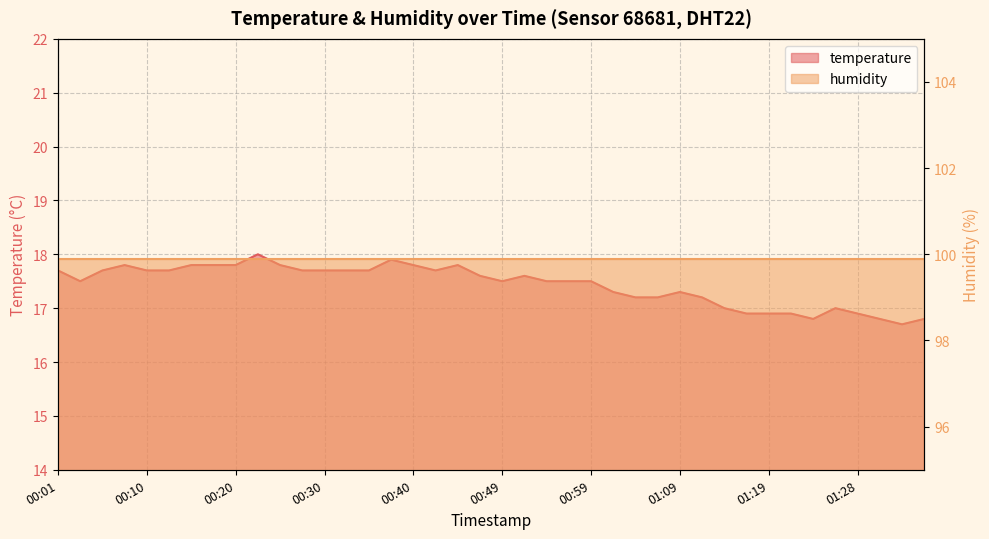

Rank the categories by value from lowest to highest.

01:33, 01:24, 01:31, 01:36, 01:16, 01:19, 01:21, 01:28, 01:14, 01:26, 01:04, 01:07, 01:11, 01:02, 01:09, 00:03, 00:49, 00:54, 00:57, 00:59, 00:47, 00:52, 00:01, 00:05, 00:10, 00:13, 00:27, 00:30, 00:32, 00:35, 00:42, 00:08, 00:15, 00:18, 00:20, 00:25, 00:40, 00:44, 00:37, 00:23